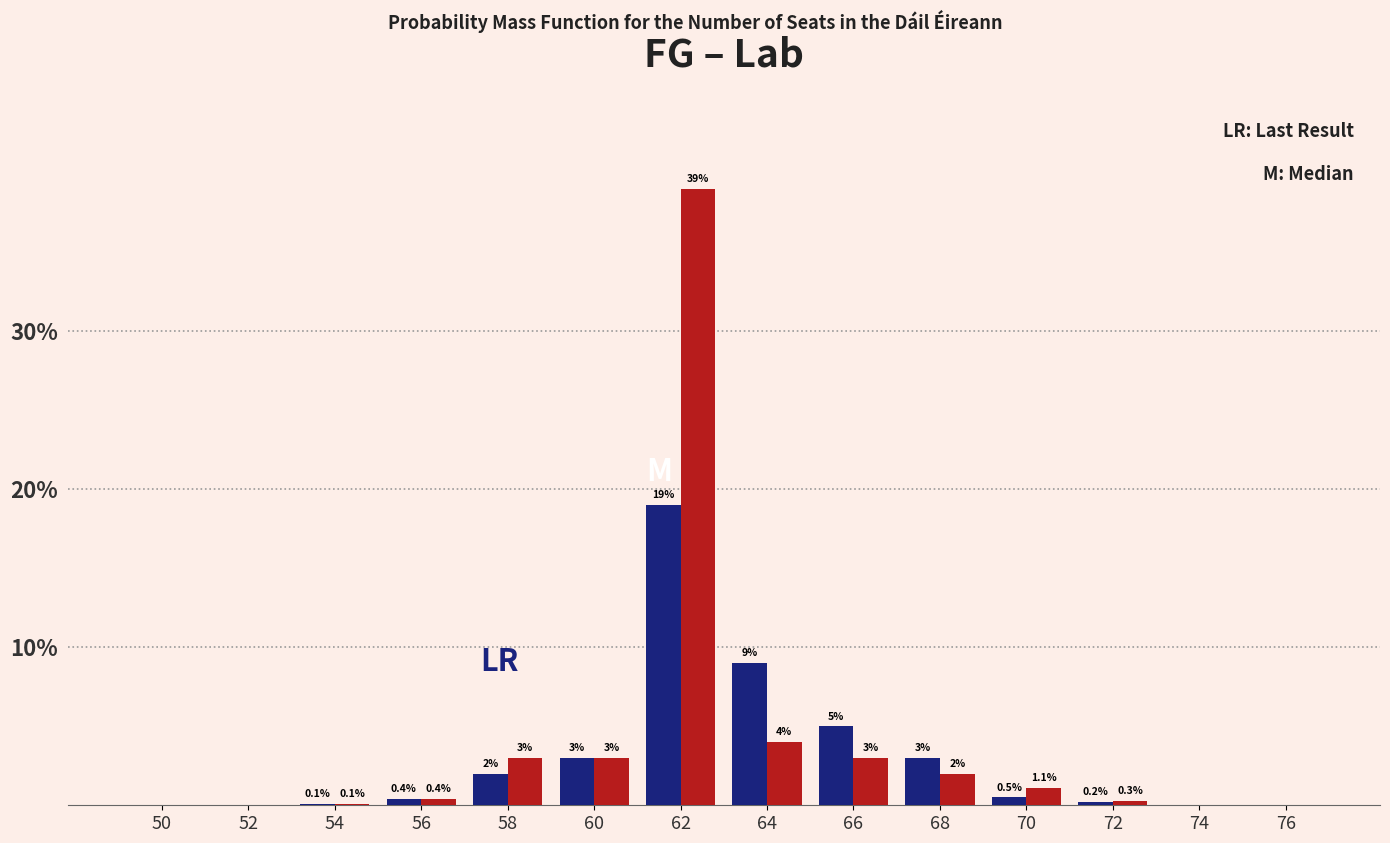

At which category is the sum across all series the highest?

62